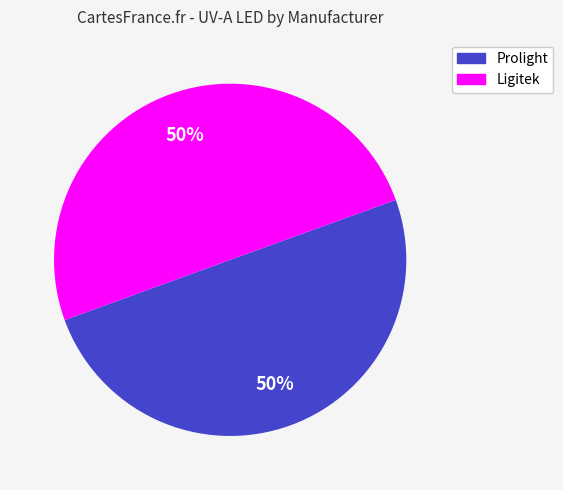

To the nearest percent, what is the average slice percentage?

50%